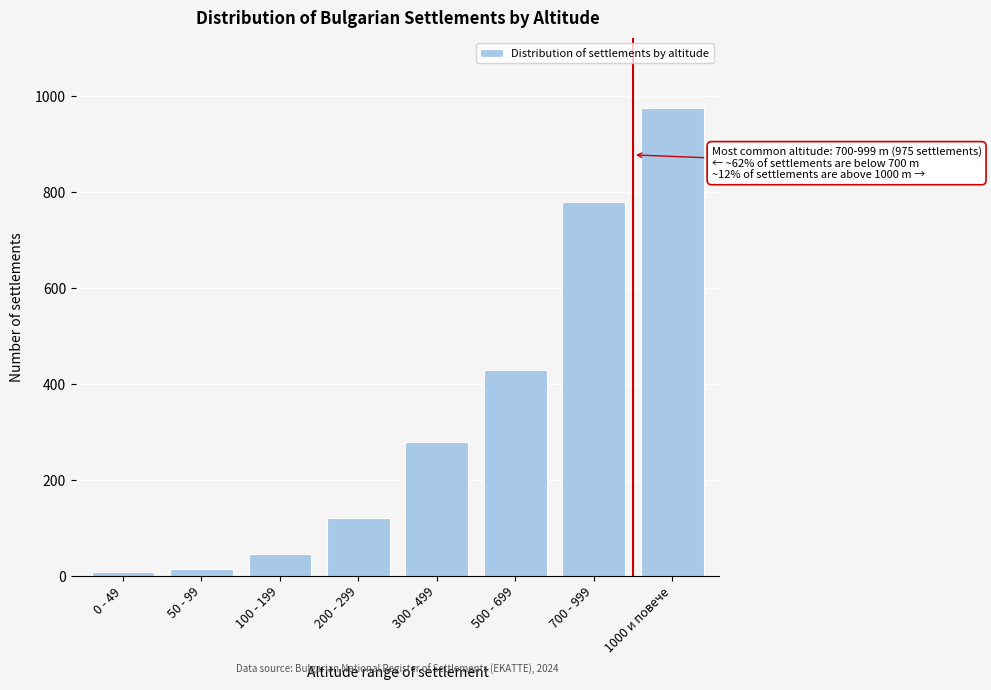

Reading left to right, extract all data points from this chart.

8	15	45	120	280	430	780	975